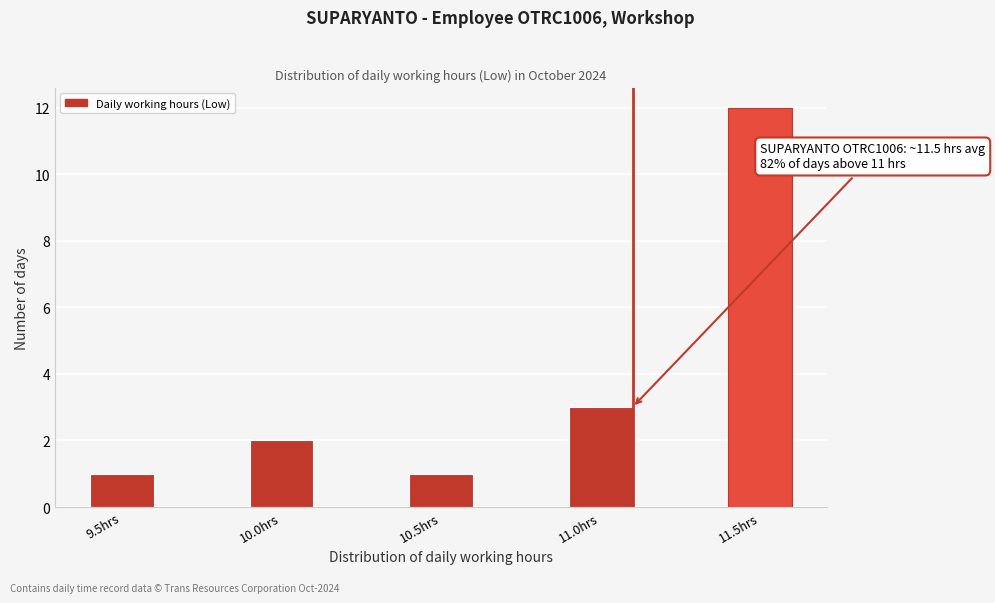

Reading right to left, what are all the values shown in this chart?

11.5hrs=12	11.0hrs=3	10.5hrs=1	10.0hrs=2	9.5hrs=1